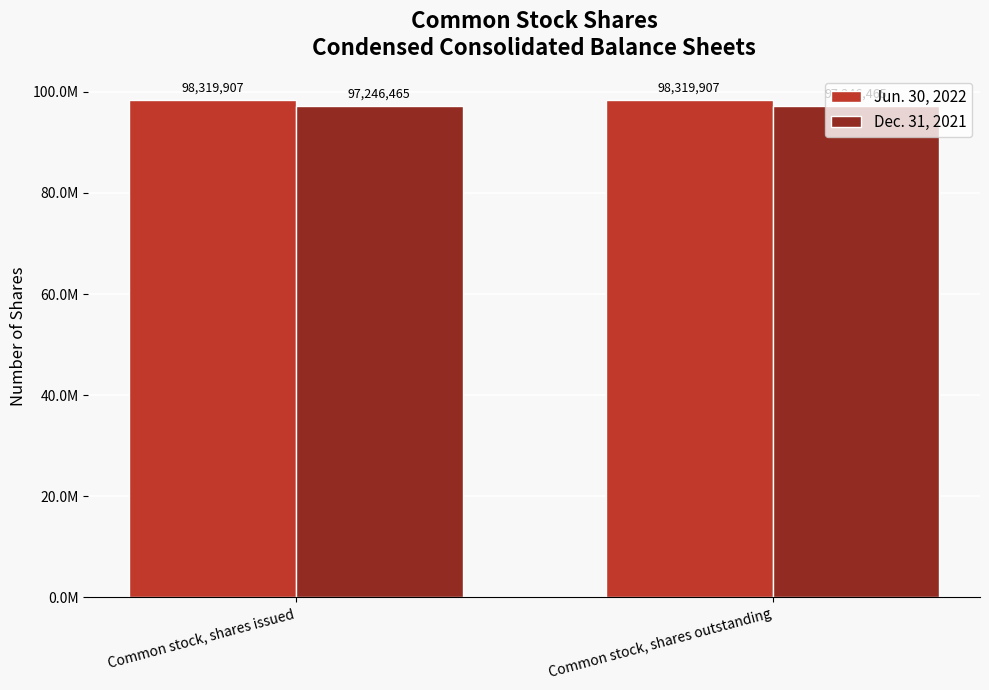

The value of Dec. 31, 2021 at Common stock, shares issued is 161177100. True or false?

False